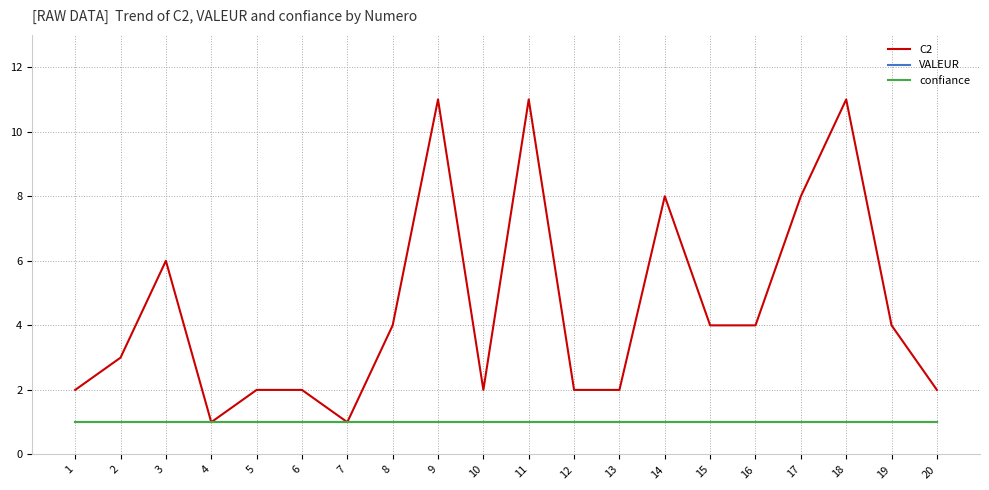

Does the chart have visible grid lines?

Yes